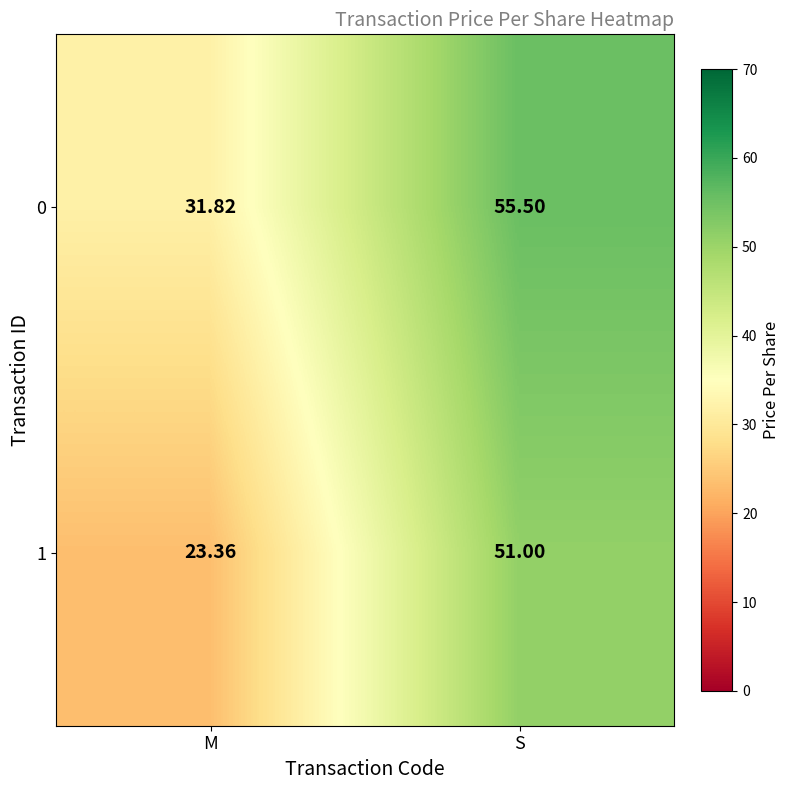

At which category is the sum across all series the highest?

S